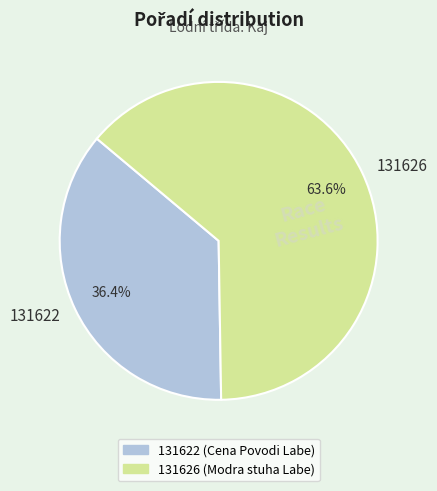

Rank the categories by value from highest to lowest.

131626, 131622